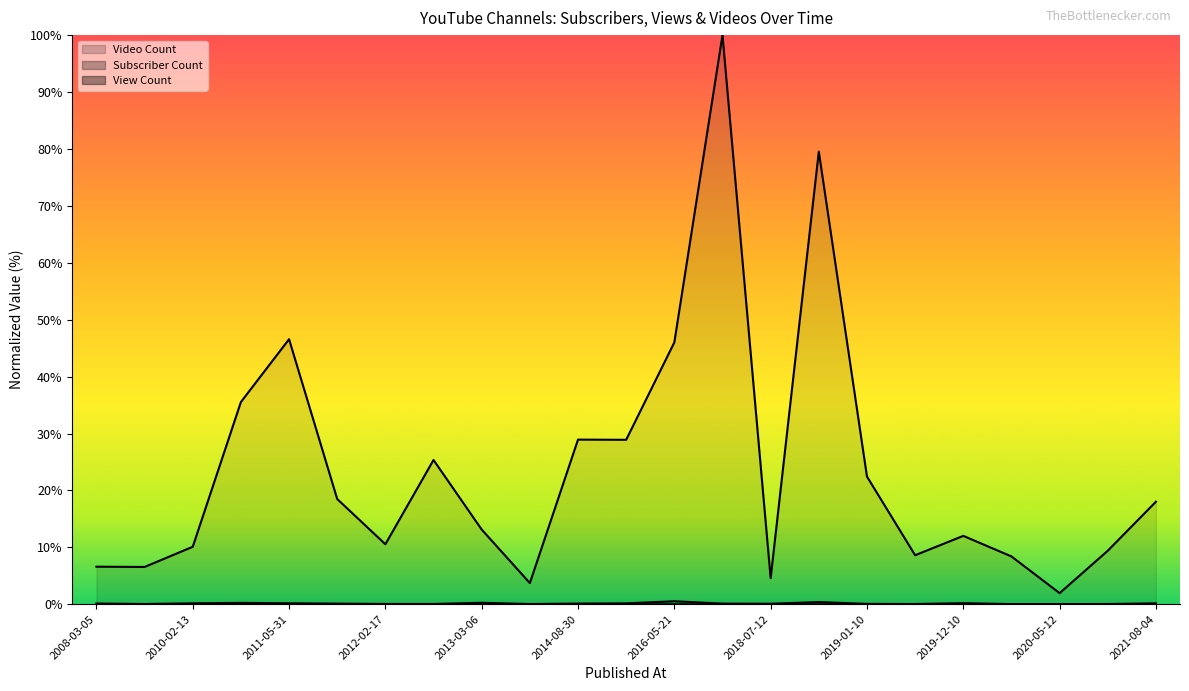

Reading right to left, what are all the values shown in this chart?

Subscriber Count: 0.2	0.0	0.0	0.0	0.2	0.0	0.1	0.4	0.1	0.1	0.5	0.2	0.1	0.0	0.3	0.1	0.1	0.1	0.2	0.2	0.2	0.0	0.1
View Count: 18.0	9.4	2.0	8.4	12.0	8.6	22.4	79.5	4.6	100.0	46.0	28.9	28.9	3.7	13.1	25.3	10.5	18.5	46.6	35.5	10.1	6.6	6.6
Video Count: 0.0	0.0	0.0	0.0	0.0	0.0	0.0	0.0	0.0	0.0	0.0	0.0	0.0	0.0	0.0	0.0	0.0	0.0	0.0	0.0	0.0	0.0	0.0